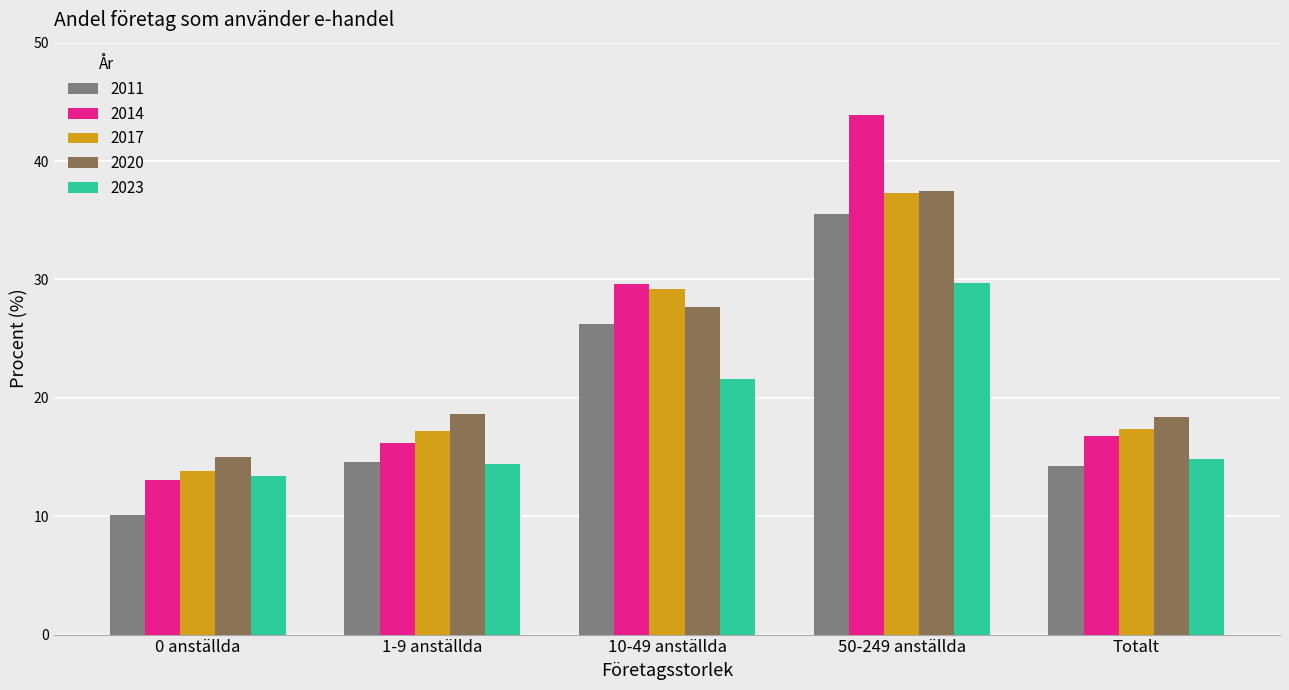

Is it true that 2014 equals 43.9 at 50-249 anställda?

True